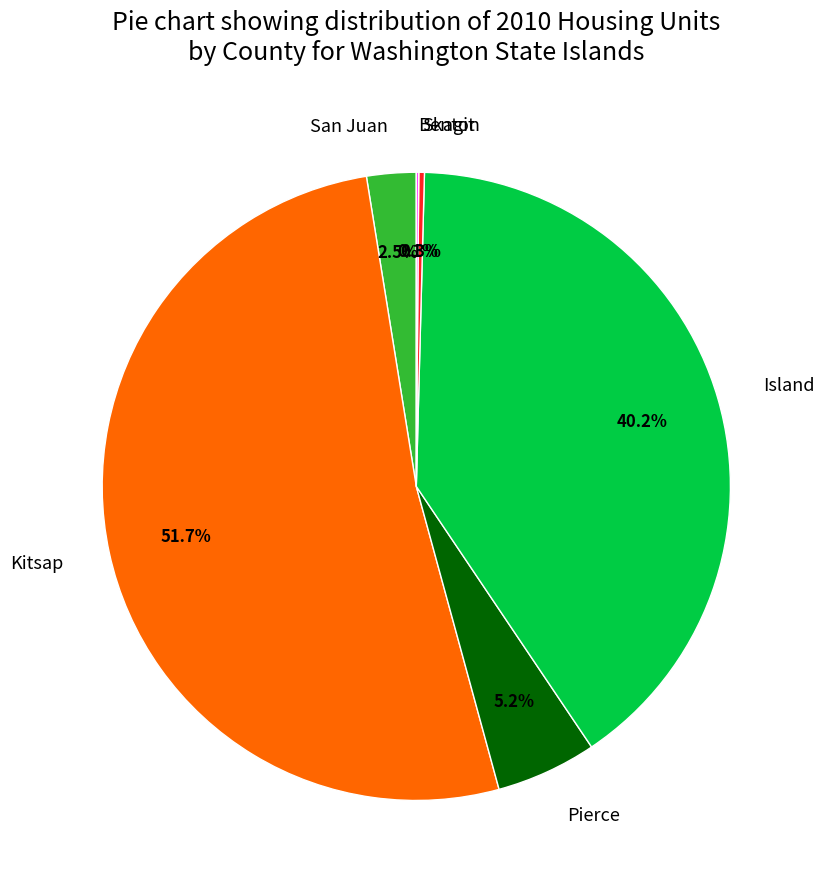

What is the largest slice in the pie chart?

Kitsap